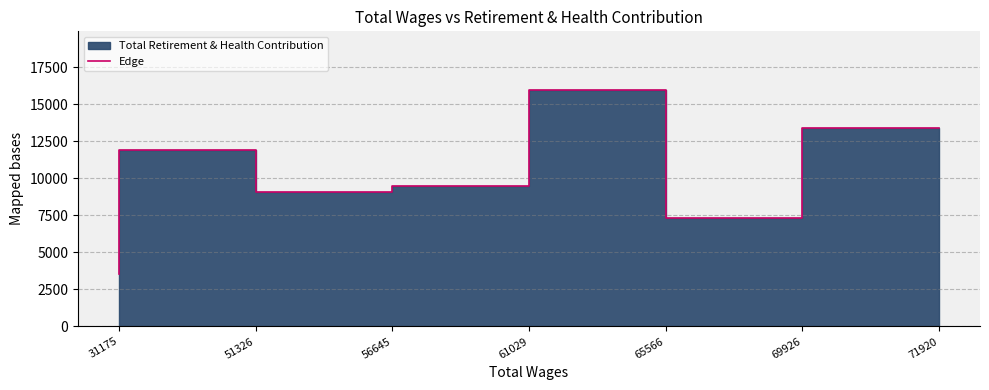

Does the chart display data point markers on the line(s)?

No